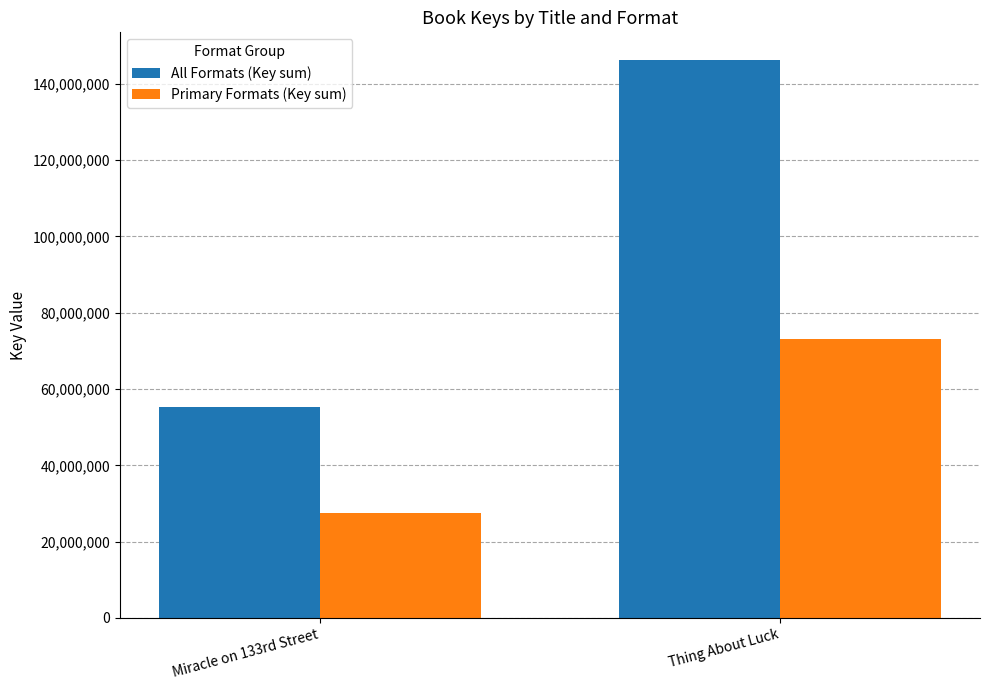

What are all the series names shown in the legend?

All Formats (Key sum), Primary Formats (Key sum)